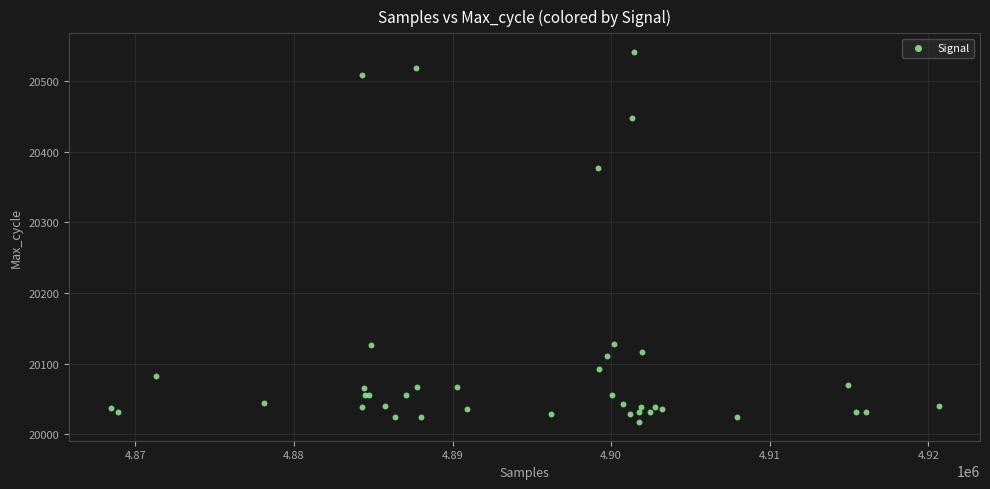

What Y value in the scatter plot is closest to 20279?

20377